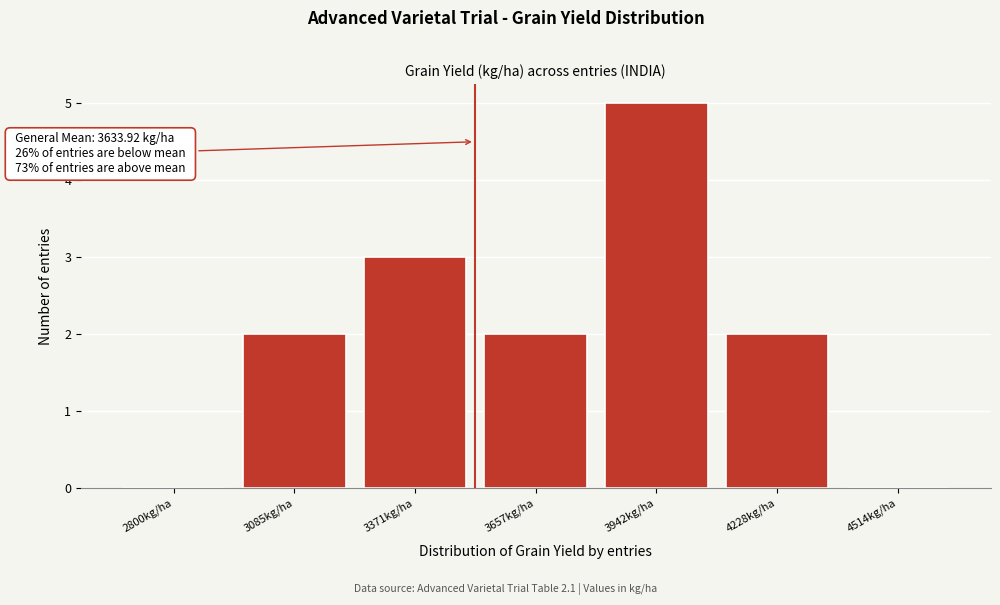

Reading left to right, transcribe all the data shown in this chart.

2800kg/ha=0	3085kg/ha=2	3371kg/ha=3	3657kg/ha=2	3942kg/ha=5	4228kg/ha=2	4514kg/ha=0